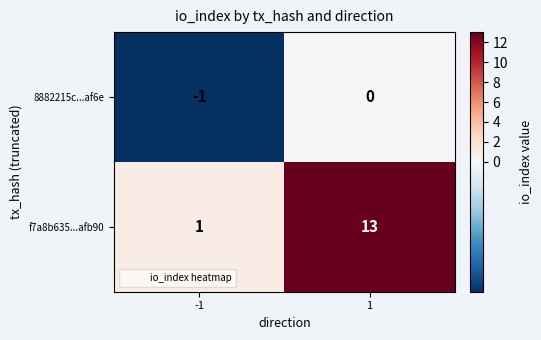

What is the sum of all f7a8b635...afb90 values?

14